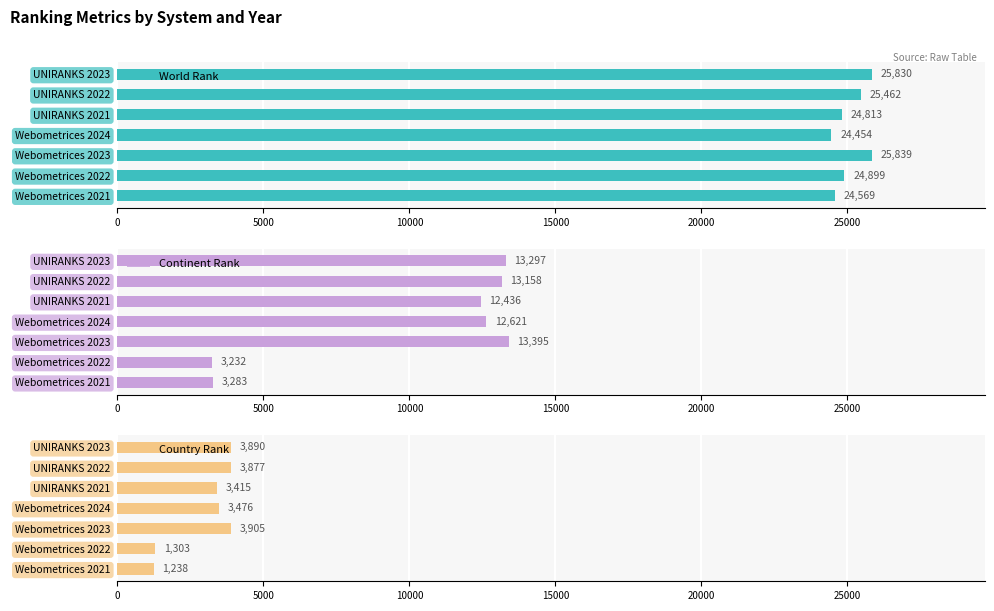

The World Rank series shows 36823 at UNIRANKS 2022. True or false?

False